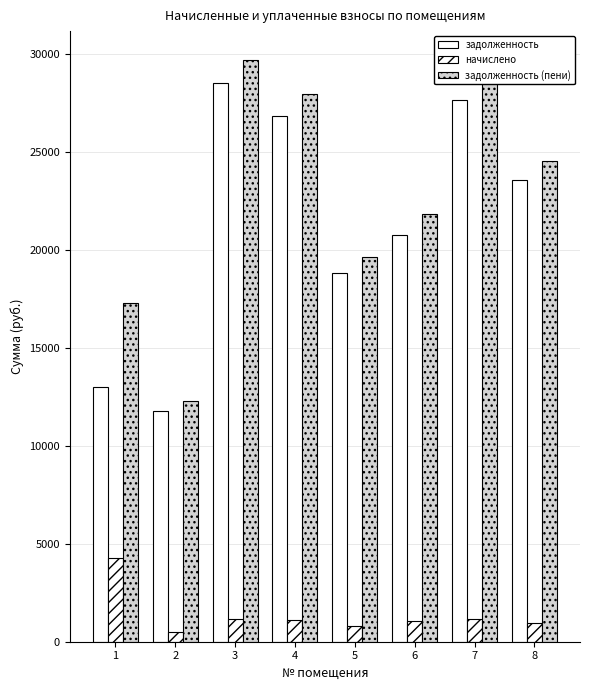

What is the difference between the maximum and minimum values in the задолженность (пени) series?

17408.6